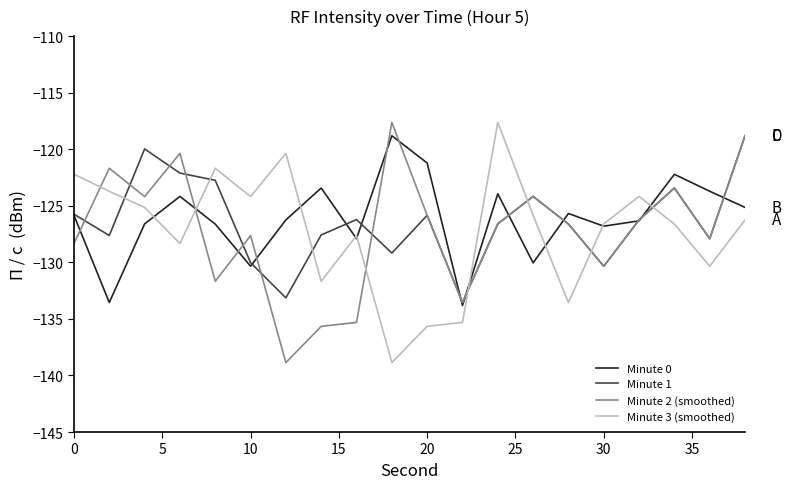

True or false: Minute 1 and Minute 3 (smoothed) cross at least once.

True